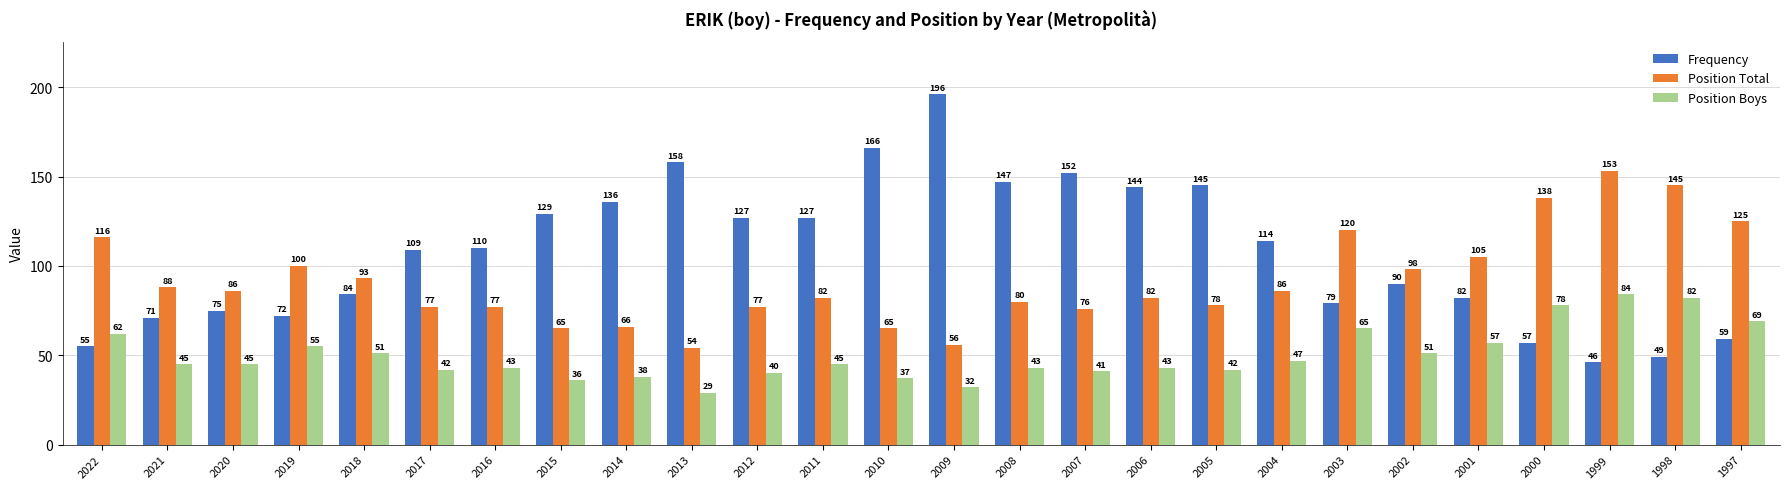

Reading left to right, extract all data points from this chart.

Frequency: 55	71	75	72	84	109	110	129	136	158	127	127	166	196	147	152	144	145	114	79	90	82	57	46	49	59
Position Total: 116	88	86	100	93	77	77	65	66	54	77	82	65	56	80	76	82	78	86	120	98	105	138	153	145	125
Position Boys: 62	45	45	55	51	42	43	36	38	29	40	45	37	32	43	41	43	42	47	65	51	57	78	84	82	69